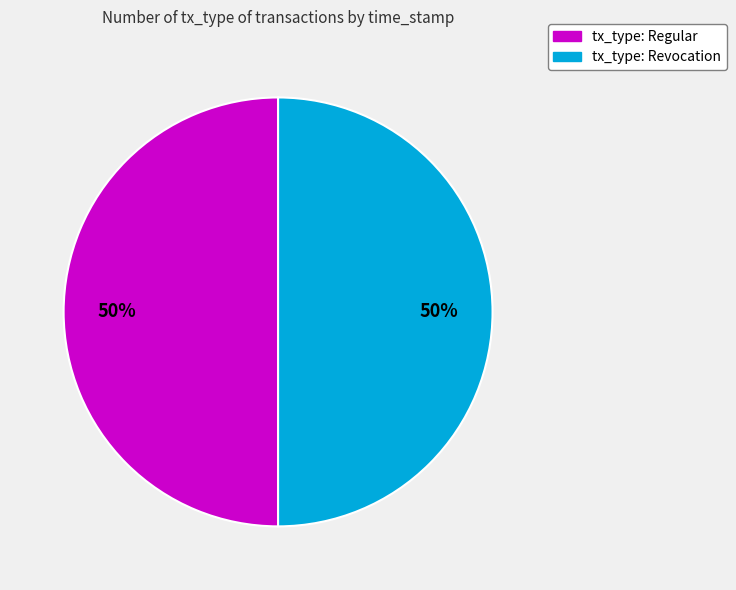

Do tx_type: Regular and tx_type: Revocation together represent more than half of the pie?

Yes